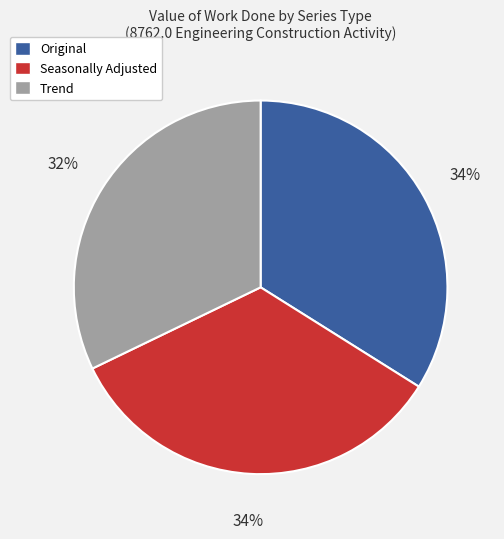

Which category has the smallest portion of the pie?

Trend